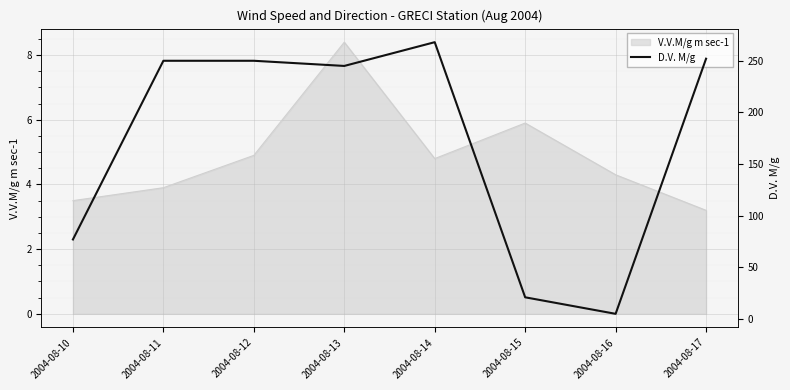

What is the sum of the values at 2004-08-13 and 2004-08-15?

266